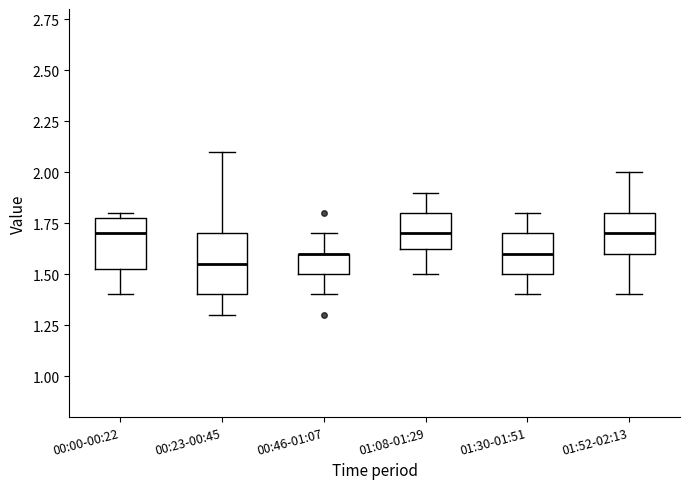

Which box is the tallest, from its lower edge to its upper edge?

00:23-00:45